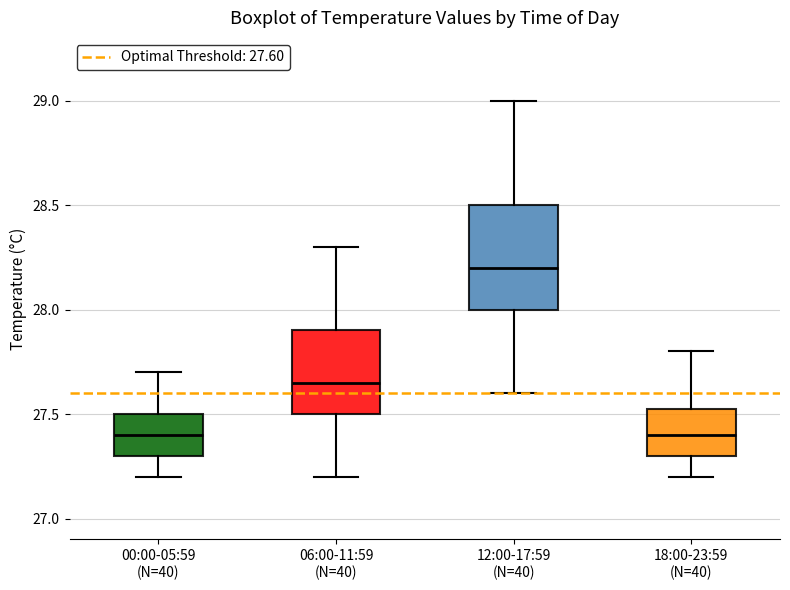

Reading left to right, read every box against the y-axis: the position of its median line, the range the box covers, and the ends of its whiskers. The values are not printed on the chart, so give them approximately, as read against the axis.

00:00-05:59 (N=40): median 27.40, box 27.30 to 27.50, whiskers 27.20 to 27.70
06:00-11:59 (N=40): median 27.65, box 27.50 to 27.90, whiskers 27.20 to 28.30
12:00-17:59 (N=40): median 28.20, box 28.00 to 28.50, whiskers 27.60 to 29.00
18:00-23:59 (N=40): median 27.40, box 27.30 to 27.55, whiskers 27.20 to 27.80